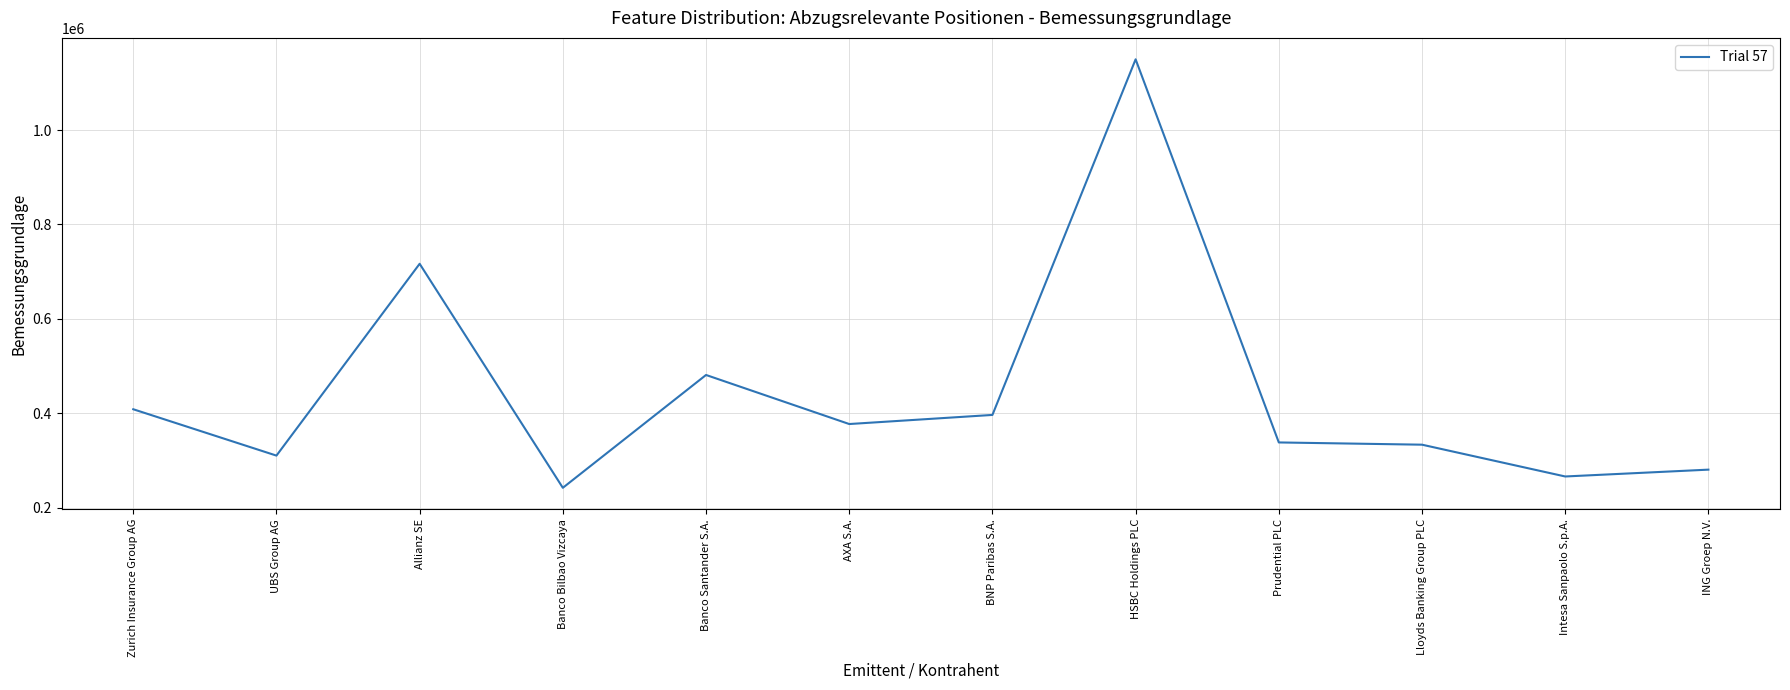

Count the number of values greater than 377391.

6